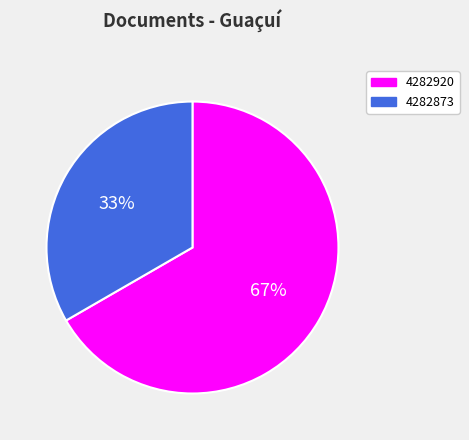

Is the sum of 4282873 and 4282920 greater than half?

Yes